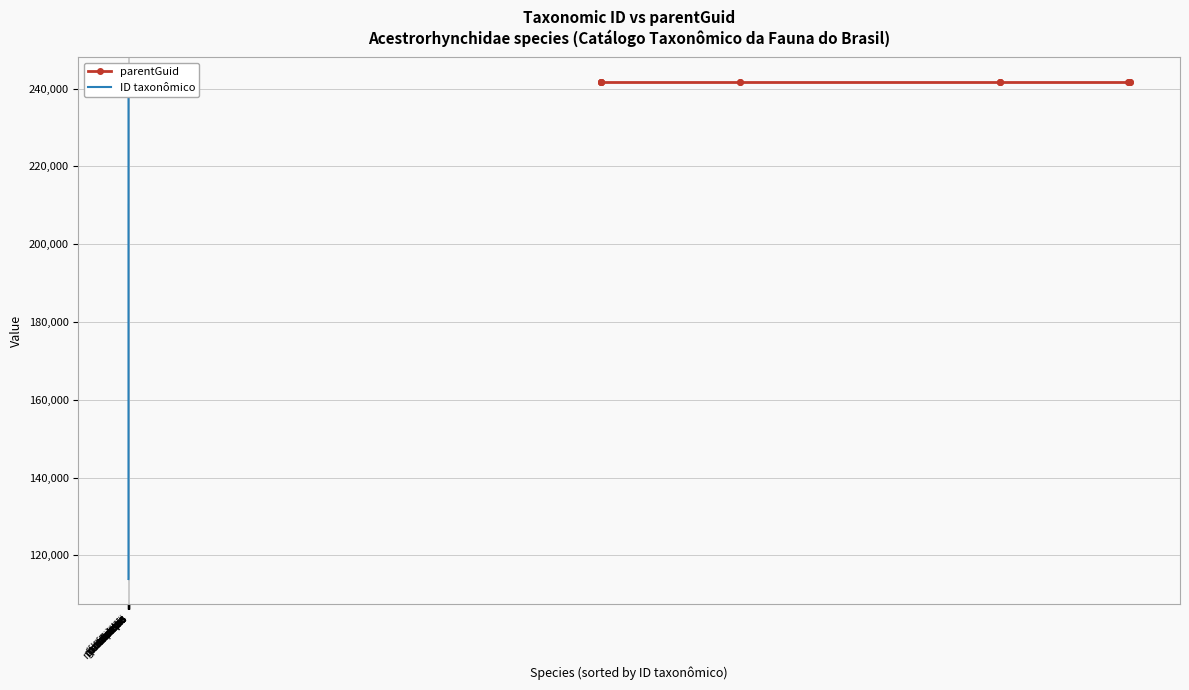

How many data points does each series have?

14